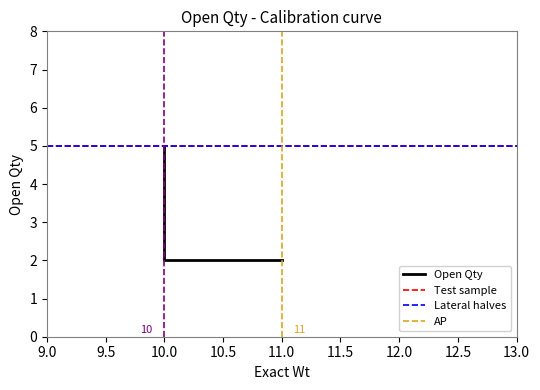

Does the chart have visible grid lines?

No